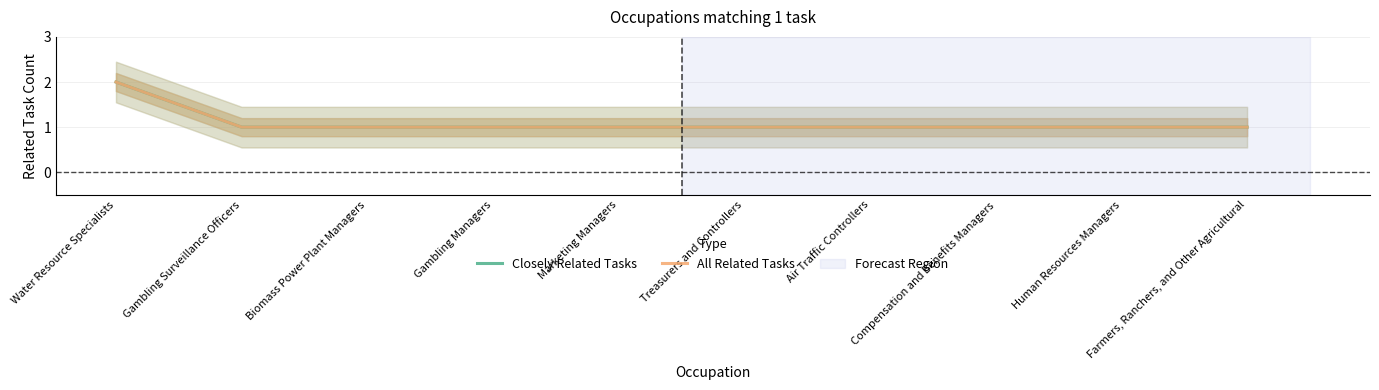

At how many categories does at least one series exceed 1?

1